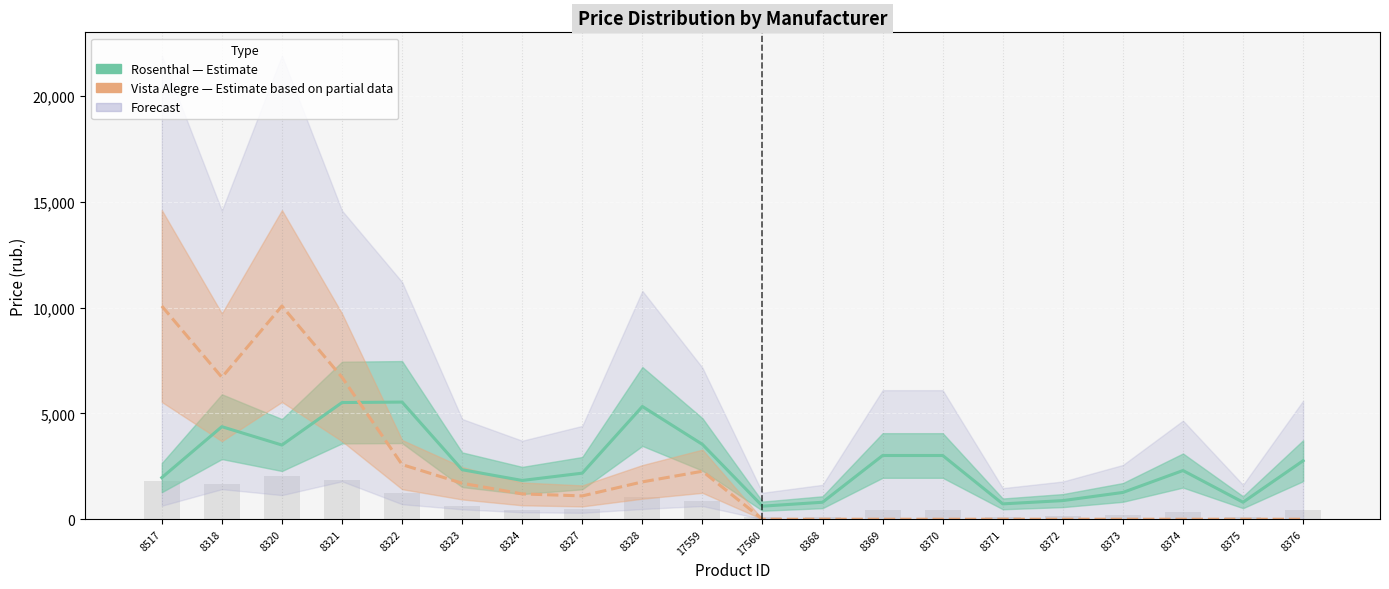

Reading left to right, transcribe all the data shown in this chart.

Rosenthal (Estimate): 8517=1966.0	8318=4375.0	8320=3507.1	8321=5515.6	8322=5538.0	8323=2340.0	8324=1833.0	8327=2178.4	8328=5330.2	17559=3538.0	17560=618.0	8368=803.4	8369=3012.7	8370=3012.7	8371=726.1	8372=880.6	8373=1266.9	8374=2302.0	8375=803.4	8376=2765.5
Vista Alegre (Estimate): 8517=10078.0	8318=6708.0	8320=10078.0	8321=6708.0	8322=2583.0	8323=1701.0	8324=1197.0	8327=1103.0	8328=1765.0	17559=2269.0	17560=0.0	8368=0.0	8369=0.0	8370=0.0	8371=0.0	8372=0.0	8373=0.0	8374=0.0	8375=0.0	8376=0.0